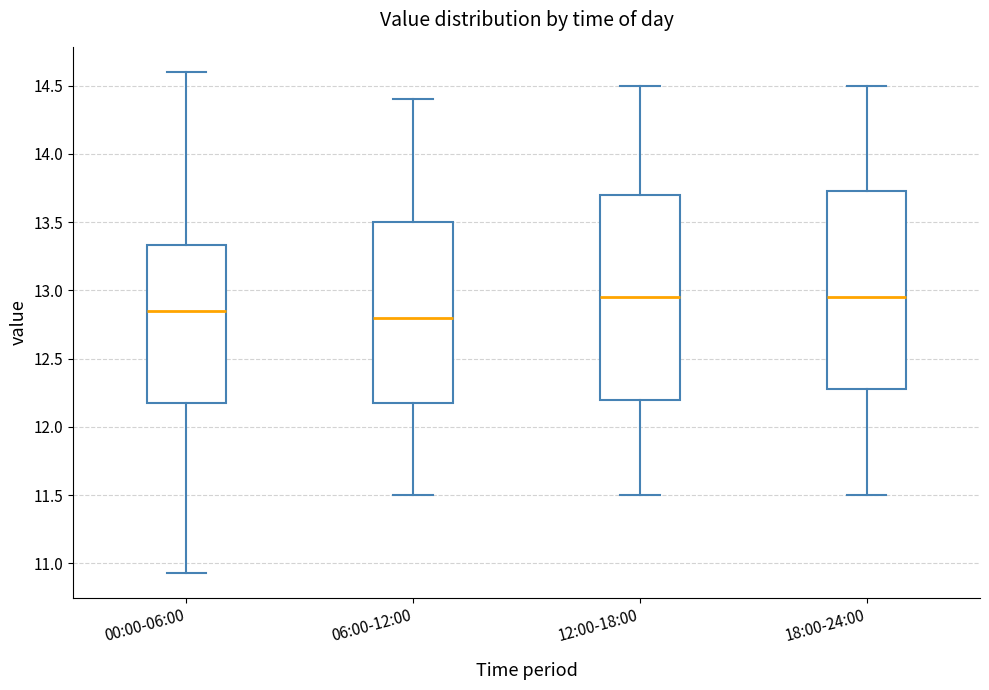

Where does the upper whisker of the box for 06:00-12:00 end on the y-axis? The values are not printed on the chart, so give them approximately, as read against the axis.

14.40